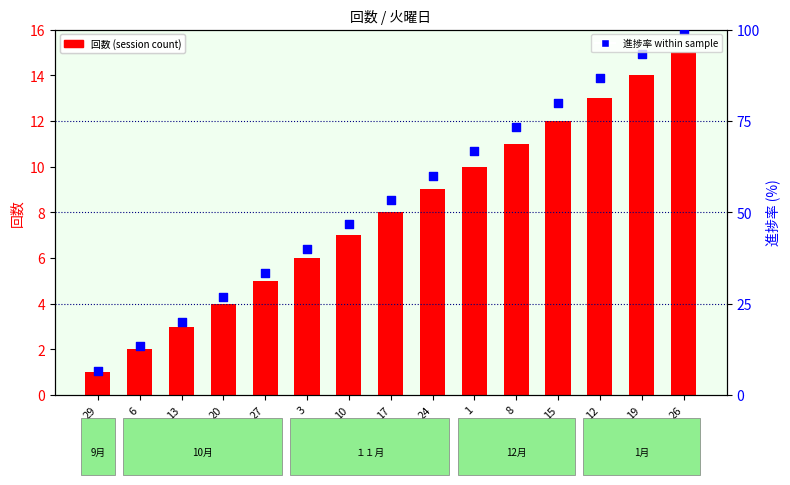

Which series has the widest spread of Y values?

進捗率 (% within sample)